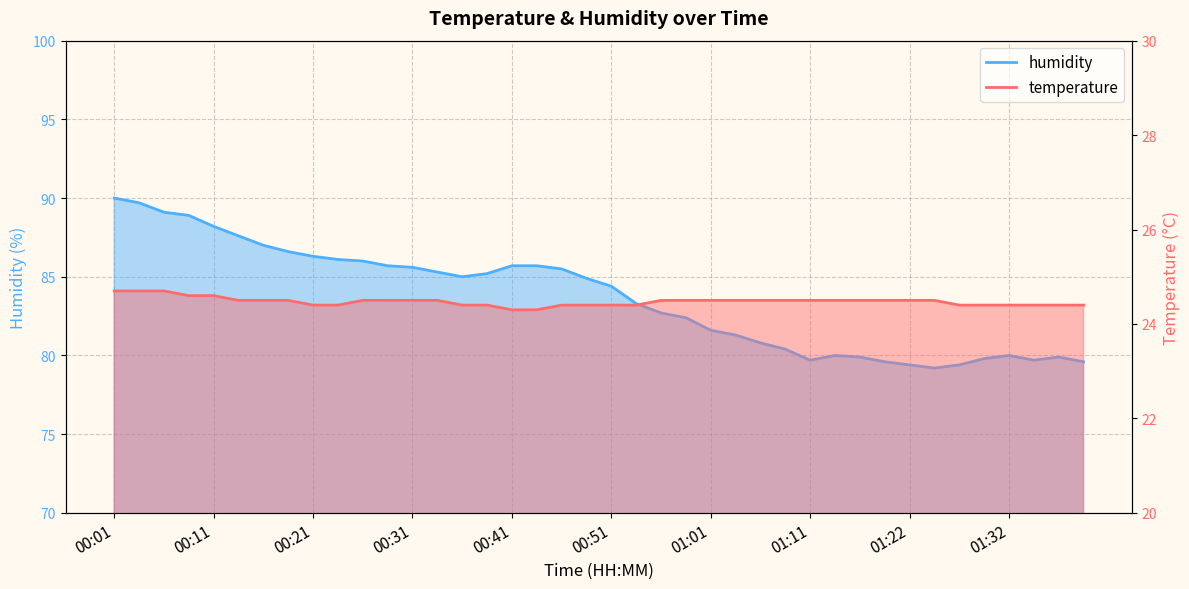

The temperature series shows 39.1 at 00:19. True or false?

False